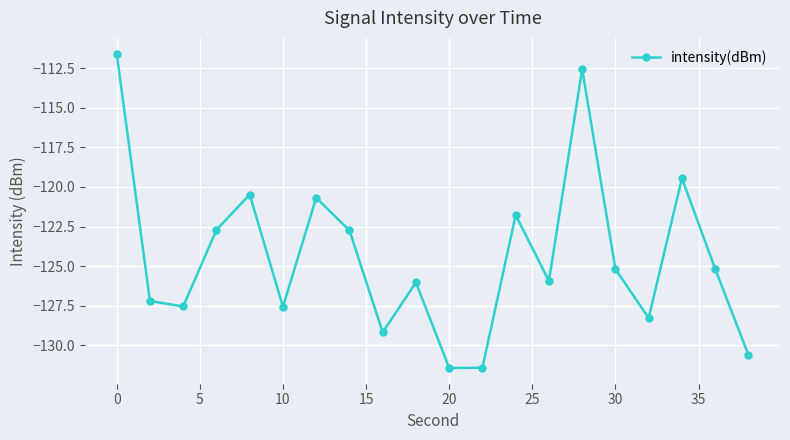

How many points are higher than both their immediate neighbors (excluding endpoints)?

6